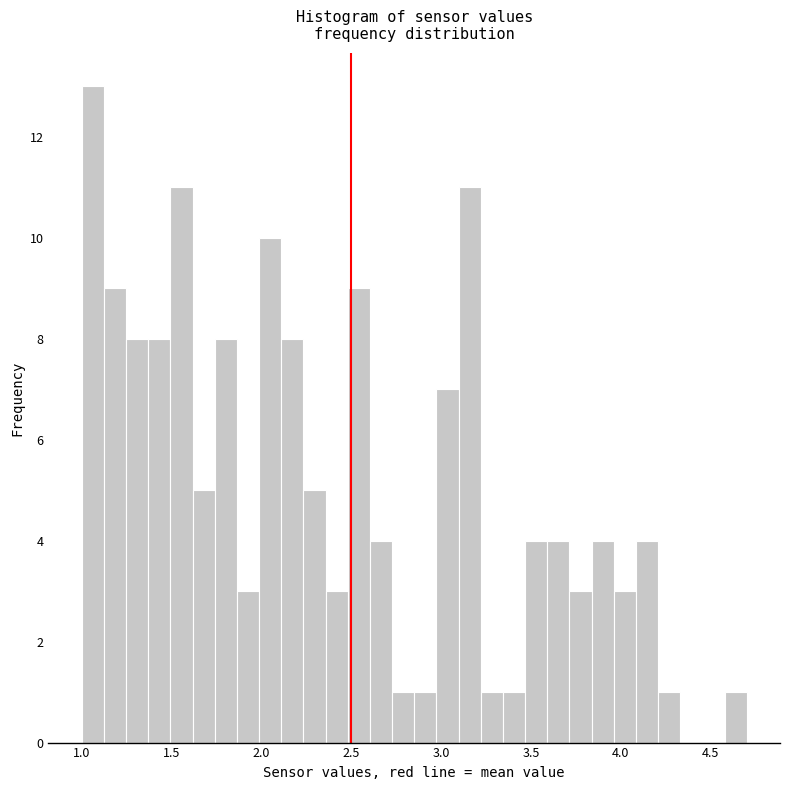

Read against the x-axis, roughly where is the centre of the tallest bar?

1.05